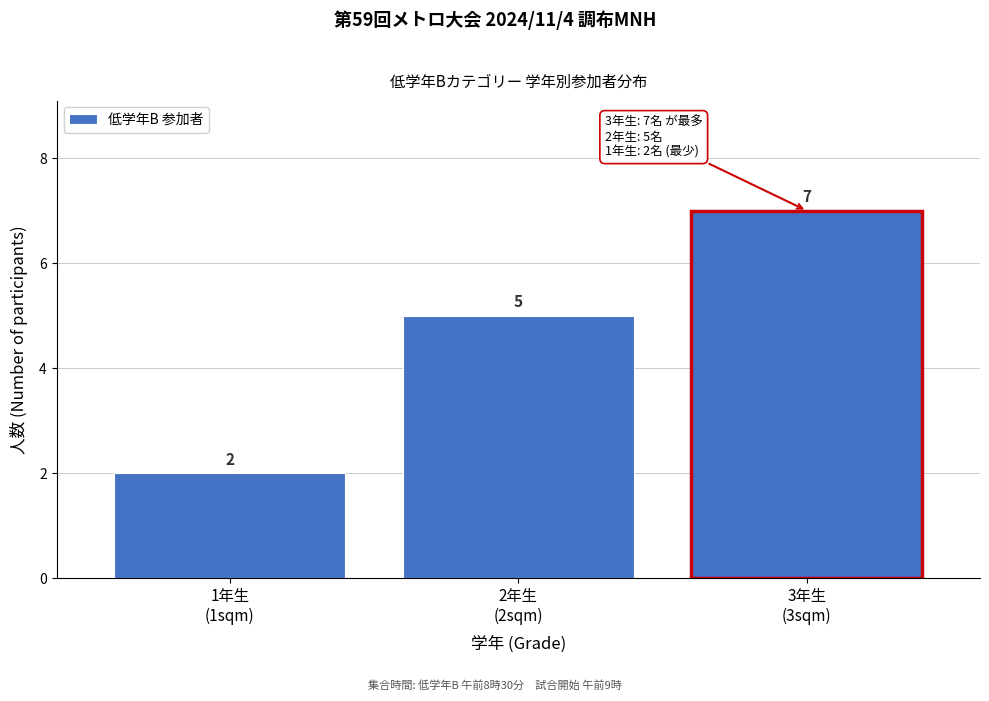

Reading right to left, list all the values displayed in this chart.

7	5	2